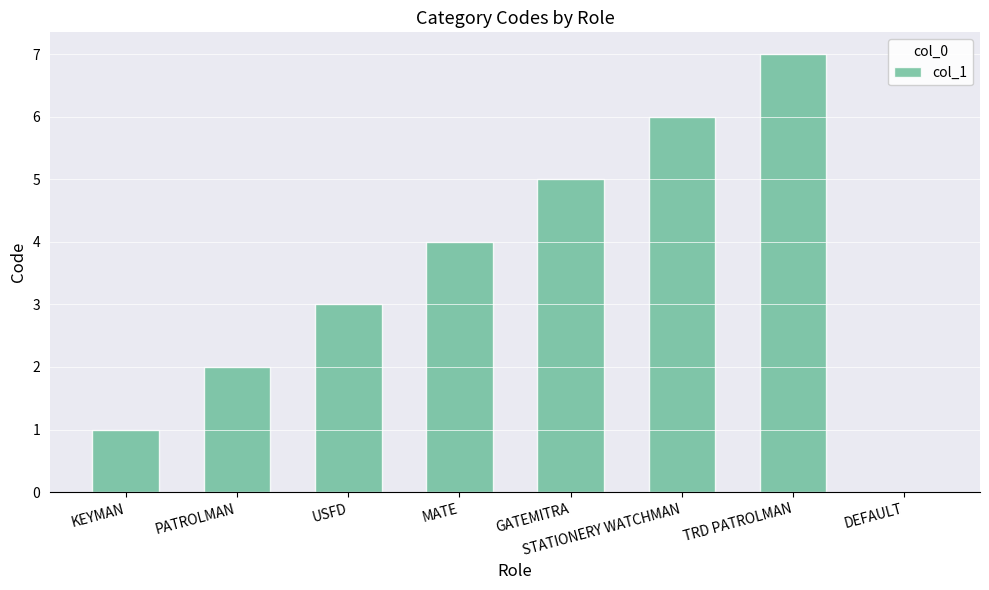

Which has a higher value, KEYMAN or DEFAULT?

KEYMAN